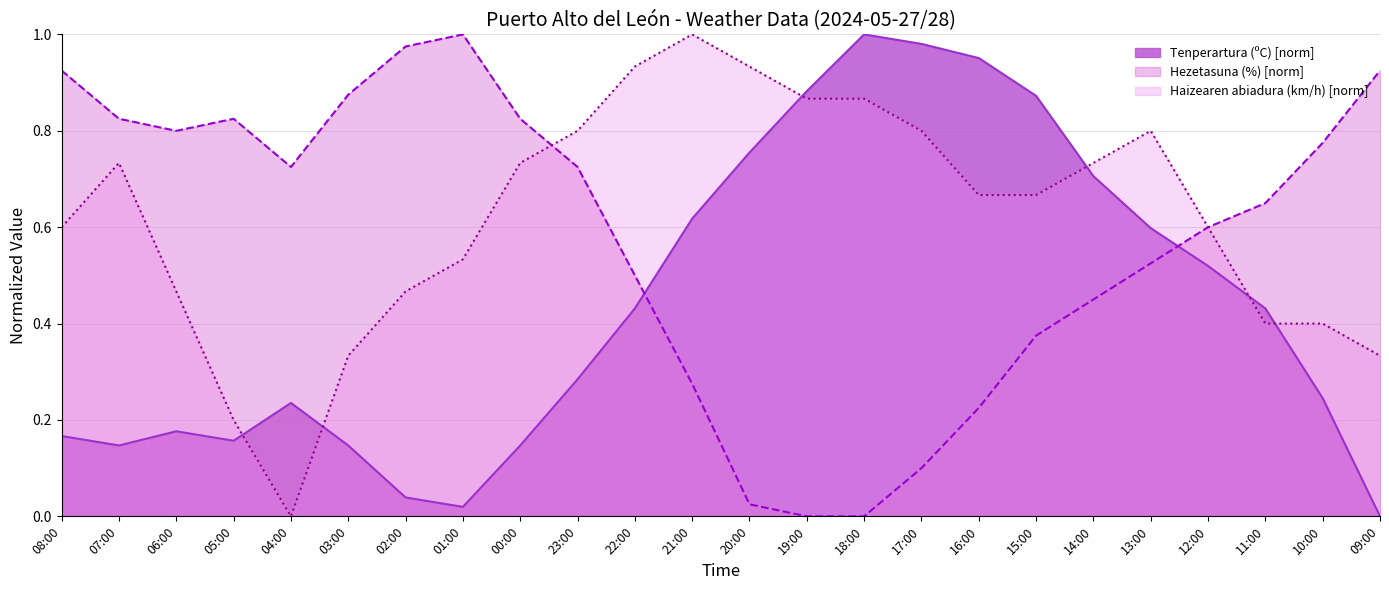

What is the average value of the Tenperartura (ºC) series?

0.4